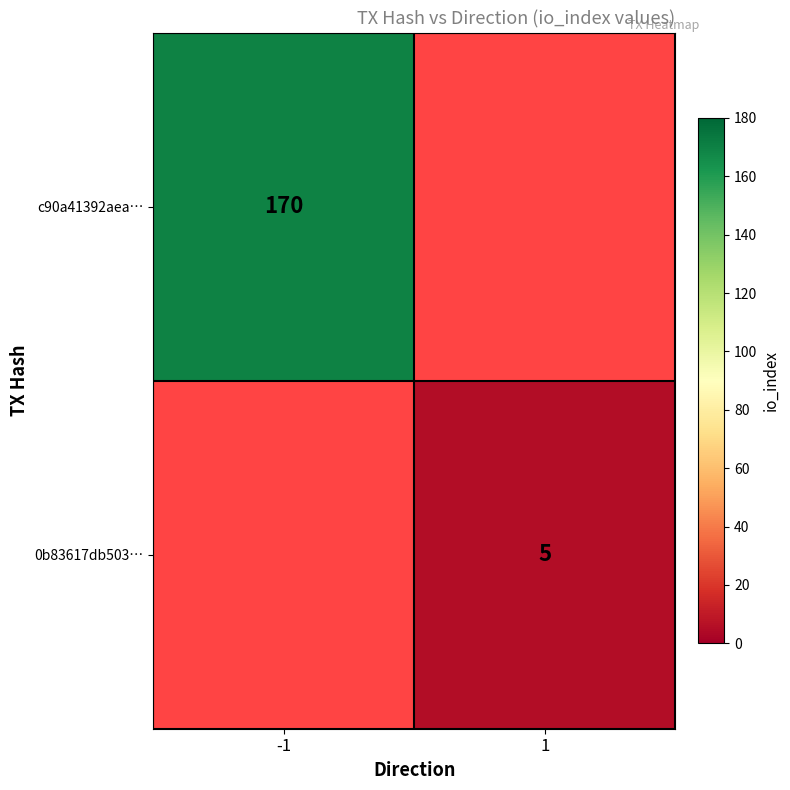

True or false: 0b83617db503… has a value of 9 at 1.

False